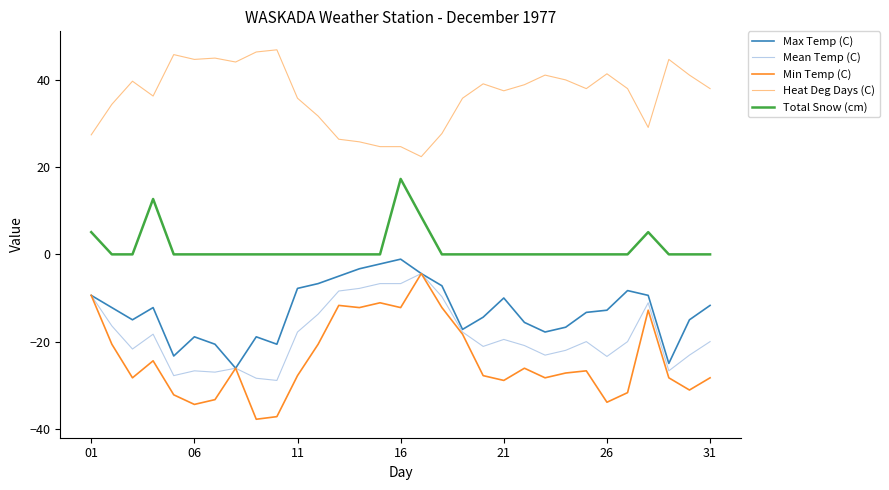

What is the smallest value displayed?

-37.8